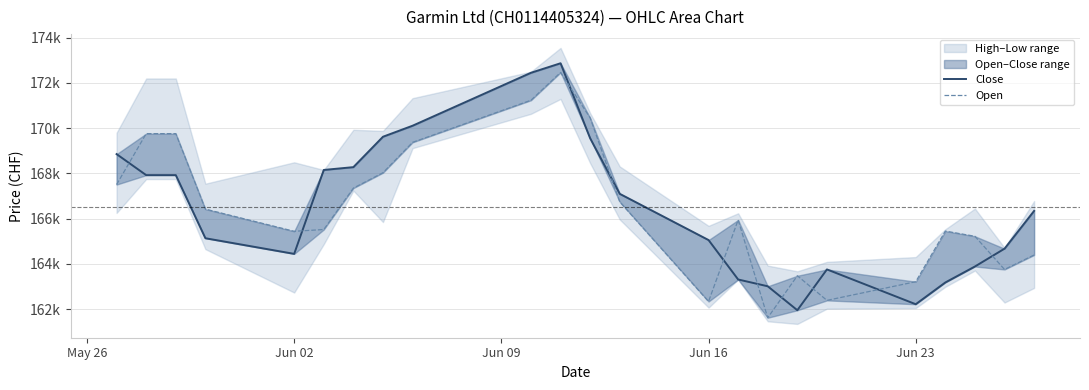

Is this an area chart (filled region under the line)?

No